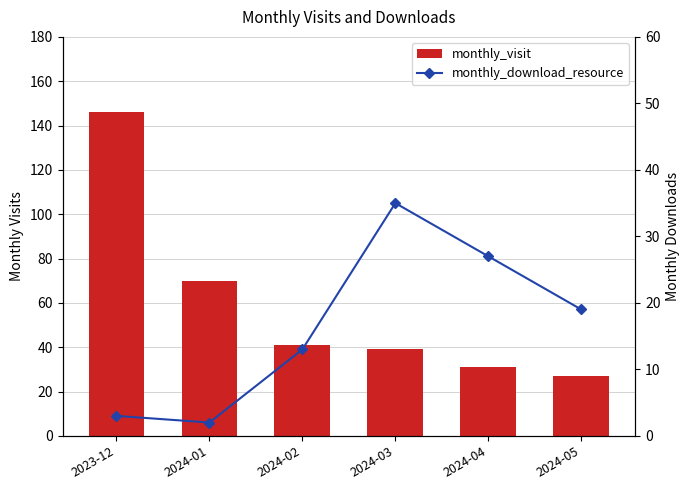

Are the bars grouped side by side (vs. stacked)?

Yes